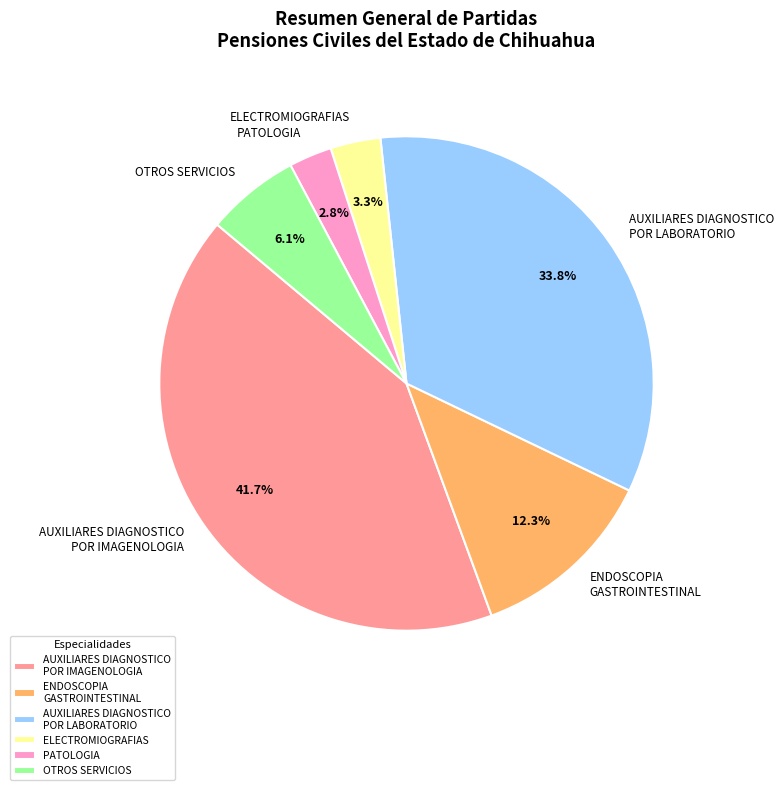

What is the ratio of the value at ENDOSCOPIA GASTROINTESTINAL to the value at AUXILIARES DIAGNOSTICO POR LABORATORIO?

0.4